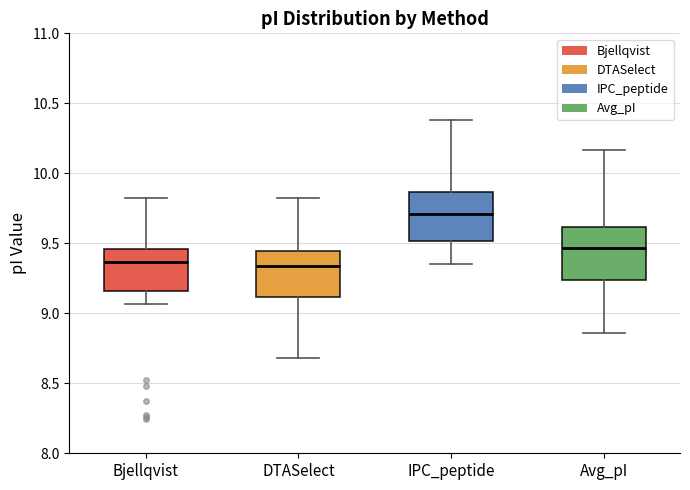

Where does the upper whisker of the box for Bjellqvist end on the y-axis? The values are not printed on the chart, so give them approximately, as read against the axis.

9.80